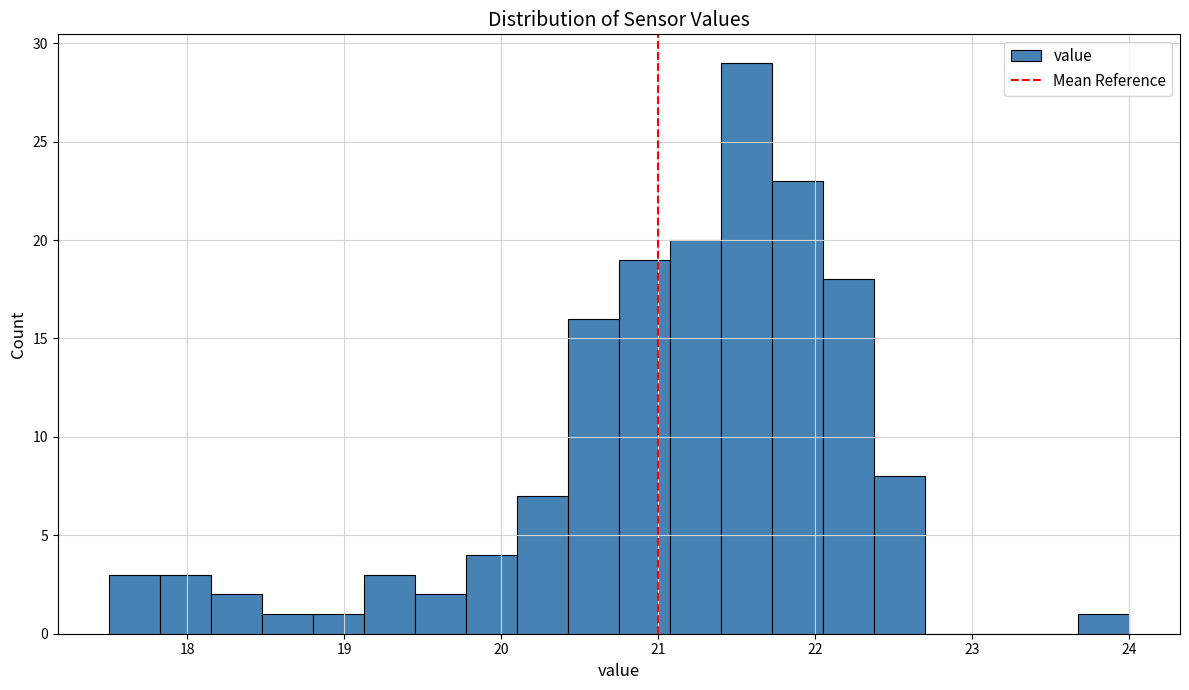

Around what value on the x-axis is the tallest bar? Give the approximate position of its centre, as read against the axis.

21.6